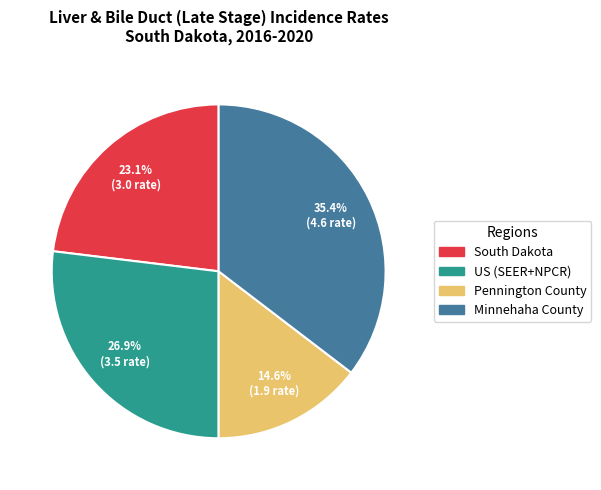

To the nearest percent, what portion does US (SEER+NPCR) represent?

27%